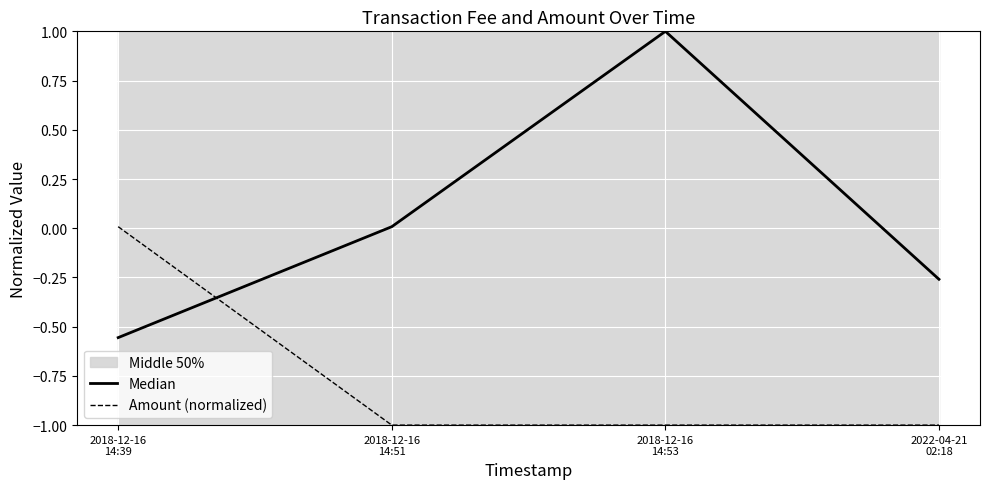

Which category has the highest value in the Amount (normalized) series?

2018-12-16
14:39